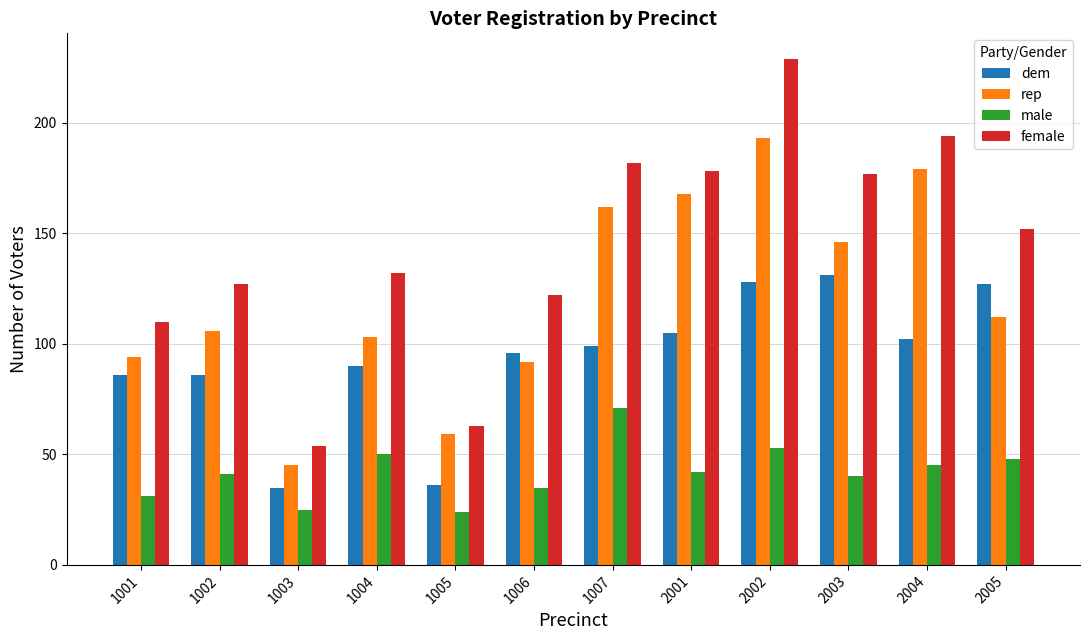

Rank the series by their average value, from lowest to highest.

male, dem, rep, female